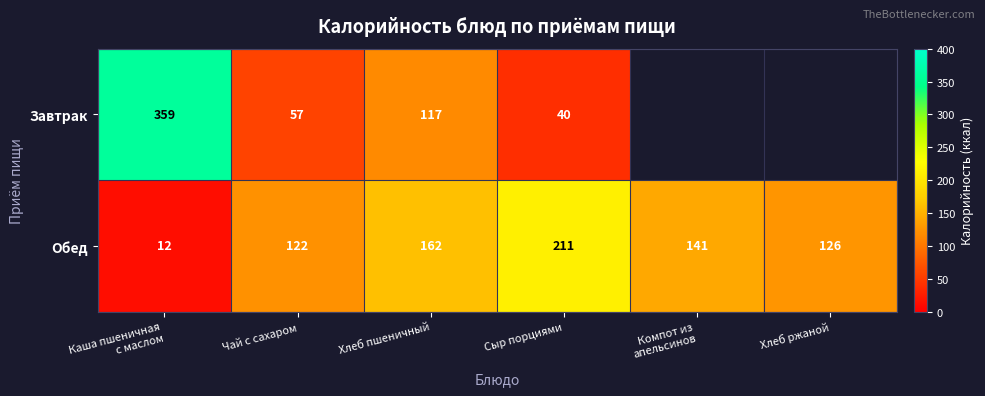

What is the total value across all series at Хлеб пшеничный?

279